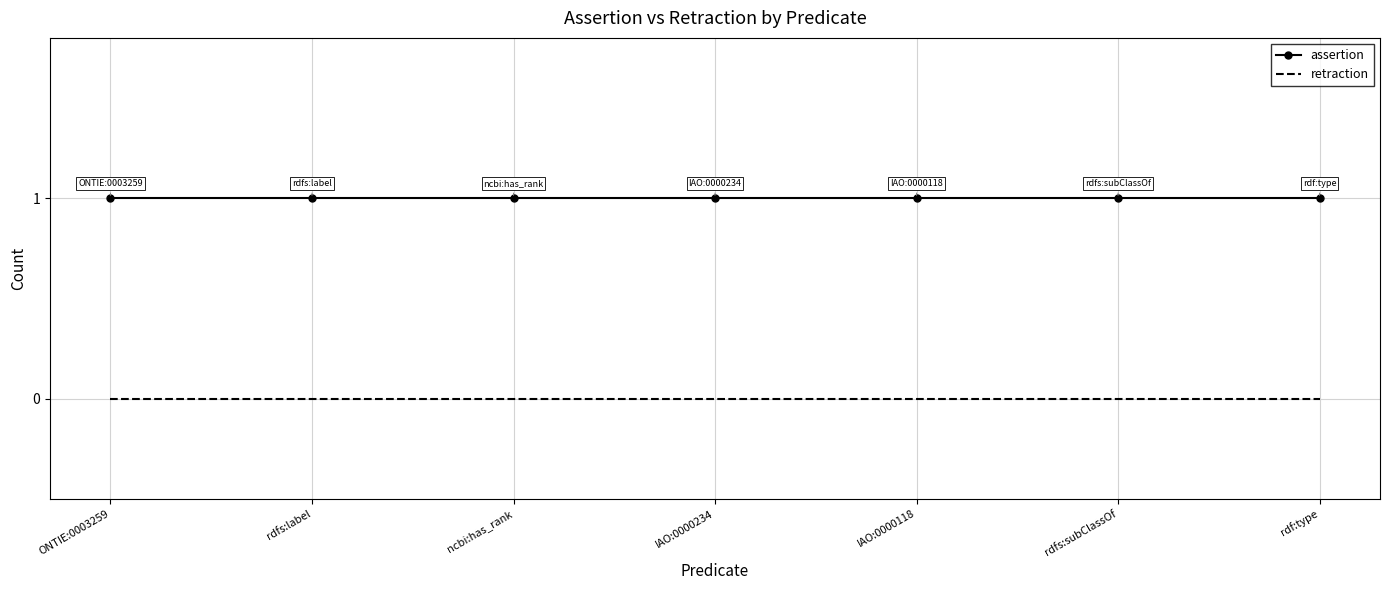

The assertion series shows 1 at rdfs:label. True or false?

True